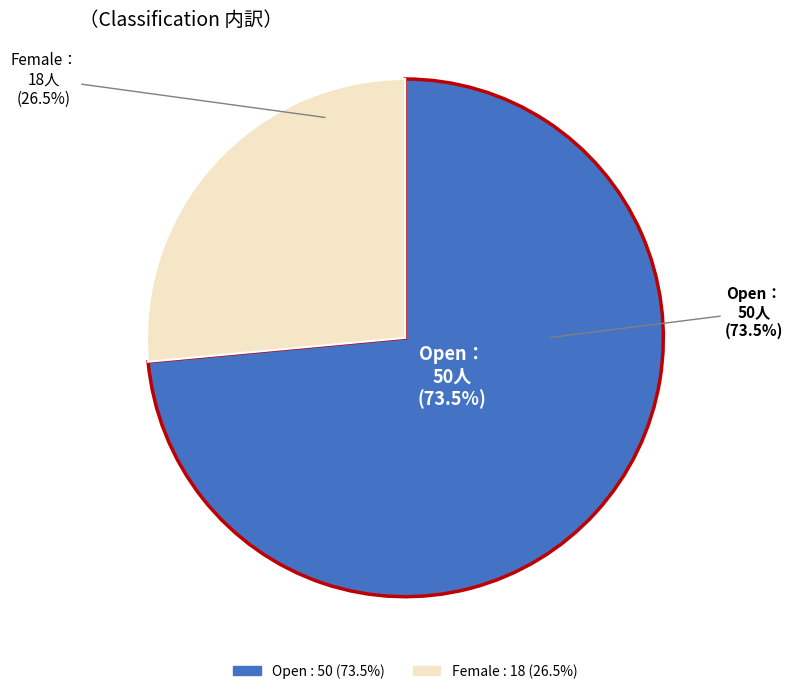

To the nearest percent, what portion does Female represent?

26%